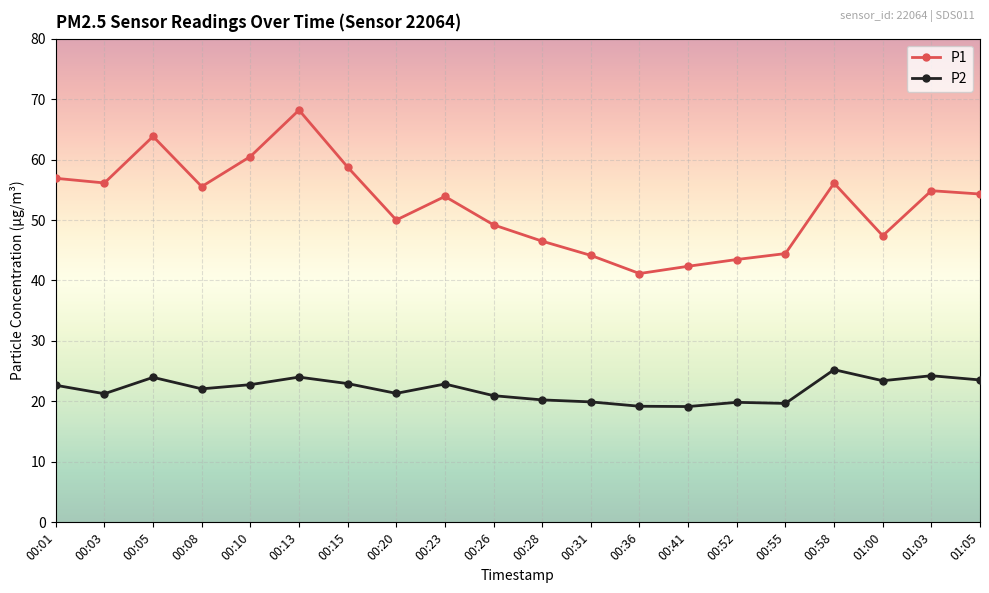

Does the chart display data point markers on the line(s)?

Yes